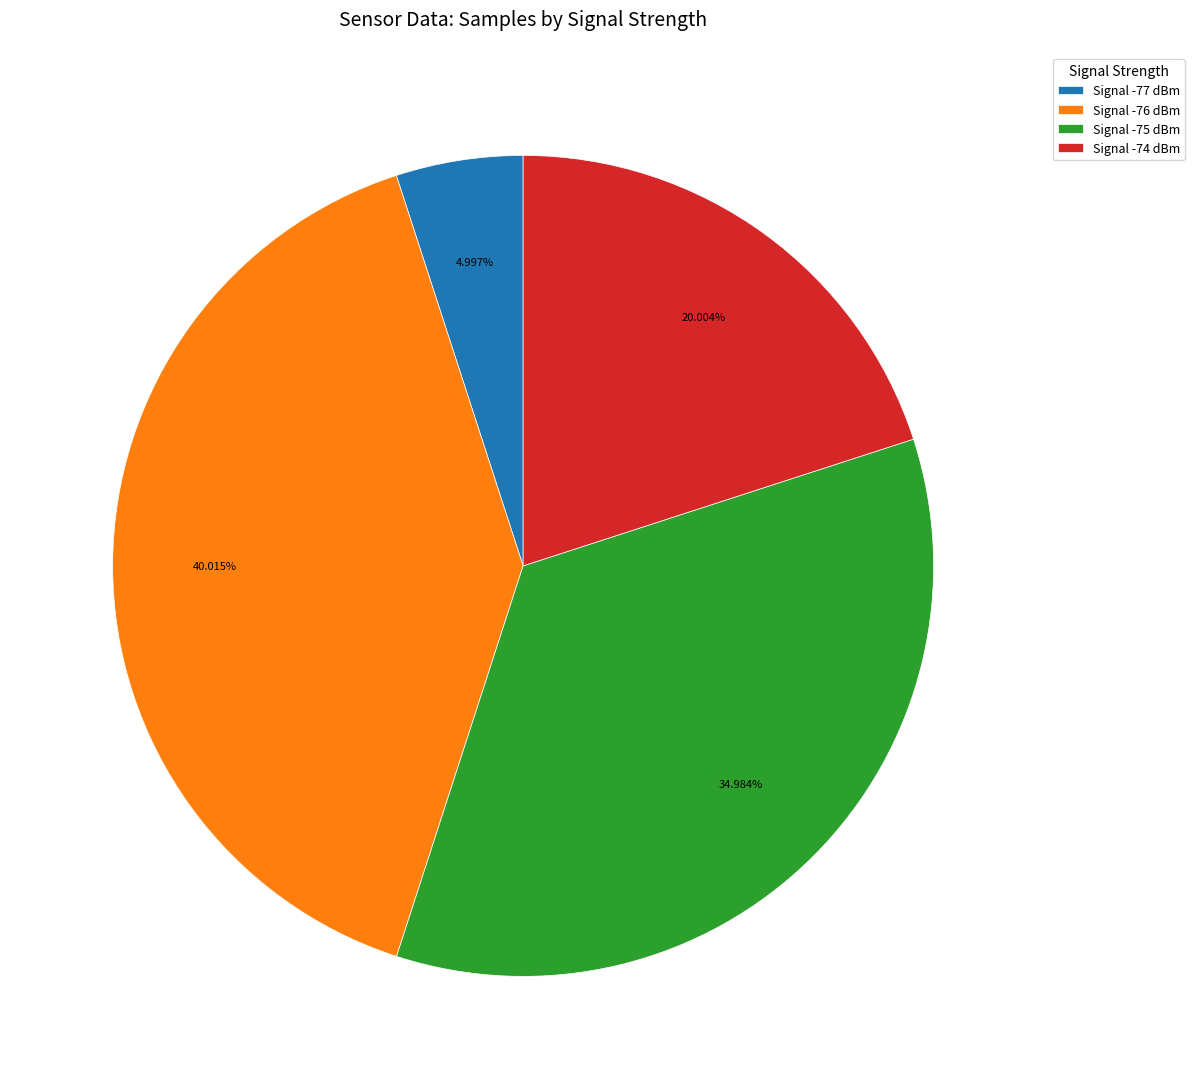

Rank the categories by value from lowest to highest.

Signal -77 dBm, Signal -74 dBm, Signal -75 dBm, Signal -76 dBm